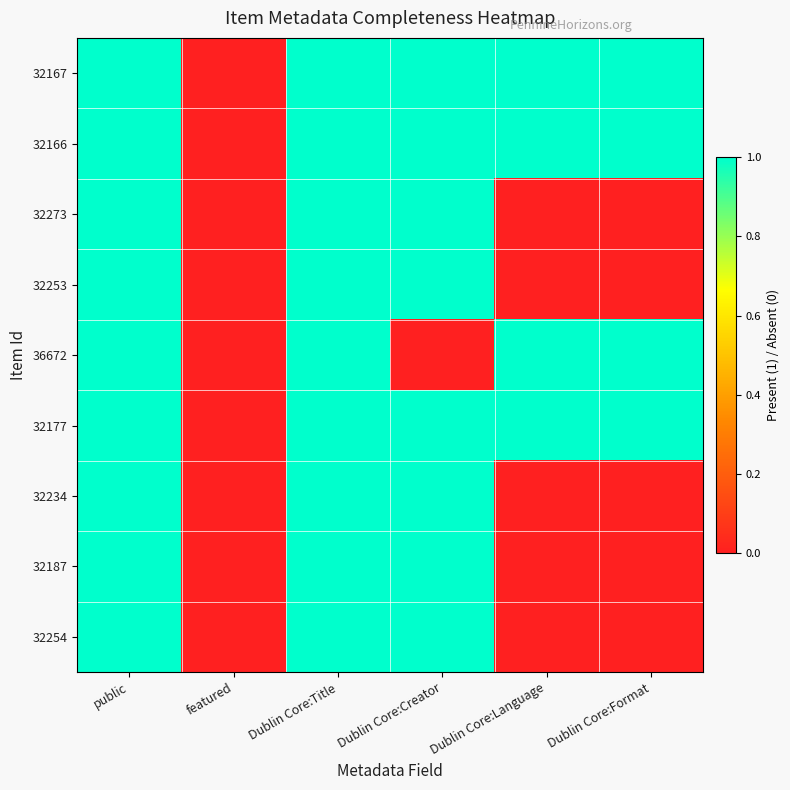

Reading right to left, list all the values displayed in this chart.

32167: Dublin Core:Format=1	Dublin Core:Language=1	Dublin Core:Creator=1	Dublin Core:Title=1	featured=0	public=1
32166: Dublin Core:Format=1	Dublin Core:Language=1	Dublin Core:Creator=1	Dublin Core:Title=1	featured=0	public=1
32273: Dublin Core:Format=0	Dublin Core:Language=0	Dublin Core:Creator=1	Dublin Core:Title=1	featured=0	public=1
32253: Dublin Core:Format=0	Dublin Core:Language=0	Dublin Core:Creator=1	Dublin Core:Title=1	featured=0	public=1
36672: Dublin Core:Format=1	Dublin Core:Language=1	Dublin Core:Creator=0	Dublin Core:Title=1	featured=0	public=1
32177: Dublin Core:Format=1	Dublin Core:Language=1	Dublin Core:Creator=1	Dublin Core:Title=1	featured=0	public=1
32234: Dublin Core:Format=0	Dublin Core:Language=0	Dublin Core:Creator=1	Dublin Core:Title=1	featured=0	public=1
32187: Dublin Core:Format=0	Dublin Core:Language=0	Dublin Core:Creator=1	Dublin Core:Title=1	featured=0	public=1
32254: Dublin Core:Format=0	Dublin Core:Language=0	Dublin Core:Creator=1	Dublin Core:Title=1	featured=0	public=1